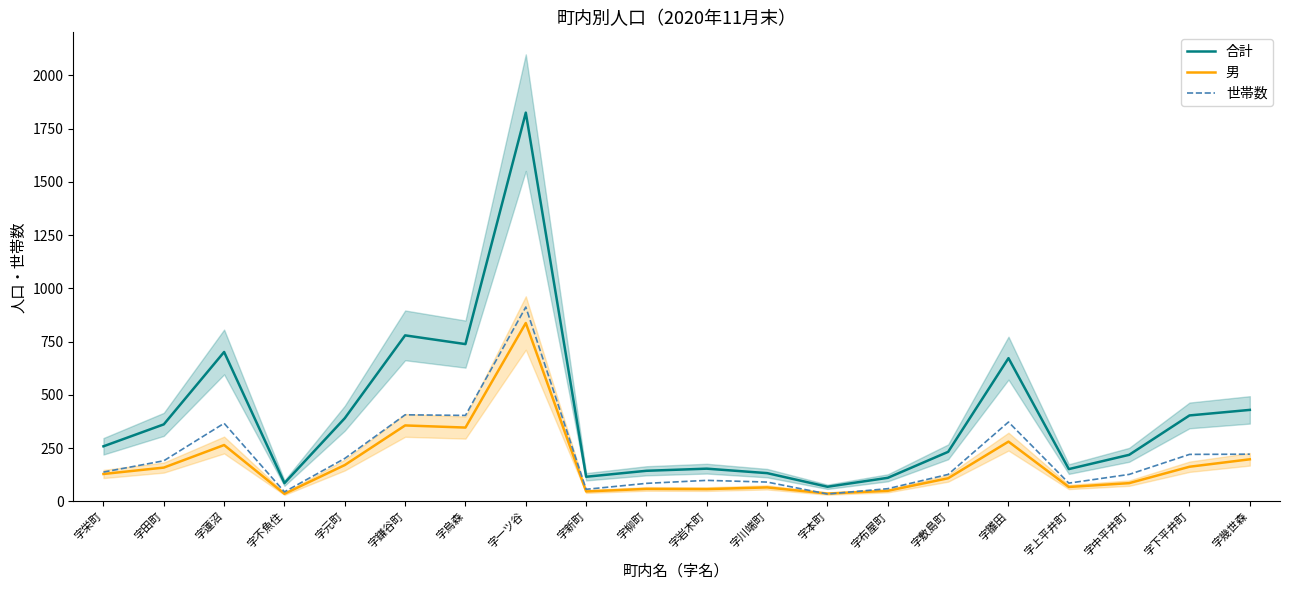

Is this an area chart (filled region under the line)?

No